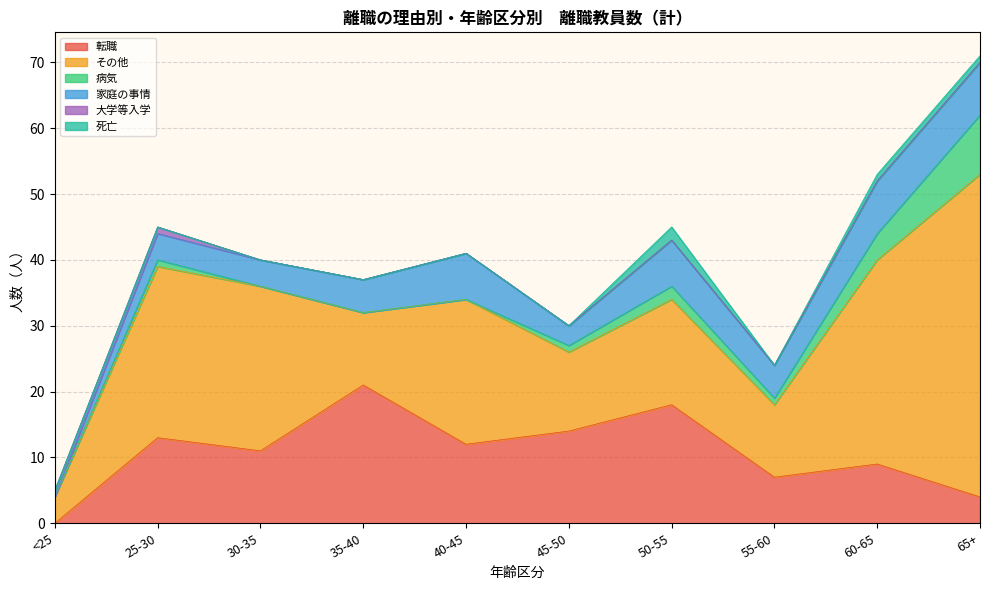

How many series are shown in this chart?

6